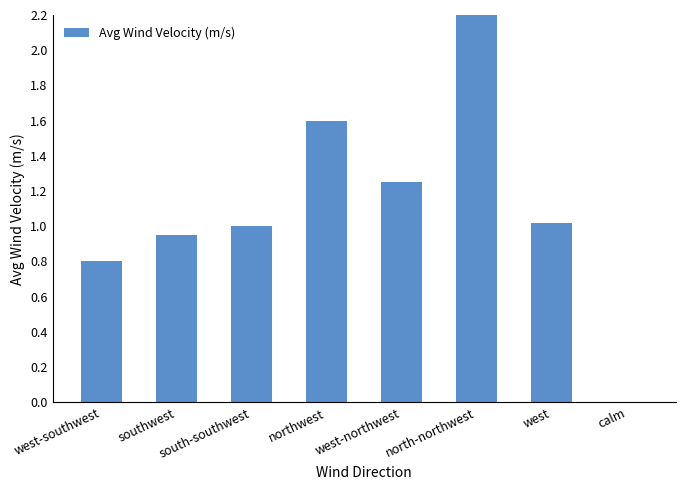

At which label does the data first exceed 1?

northwest